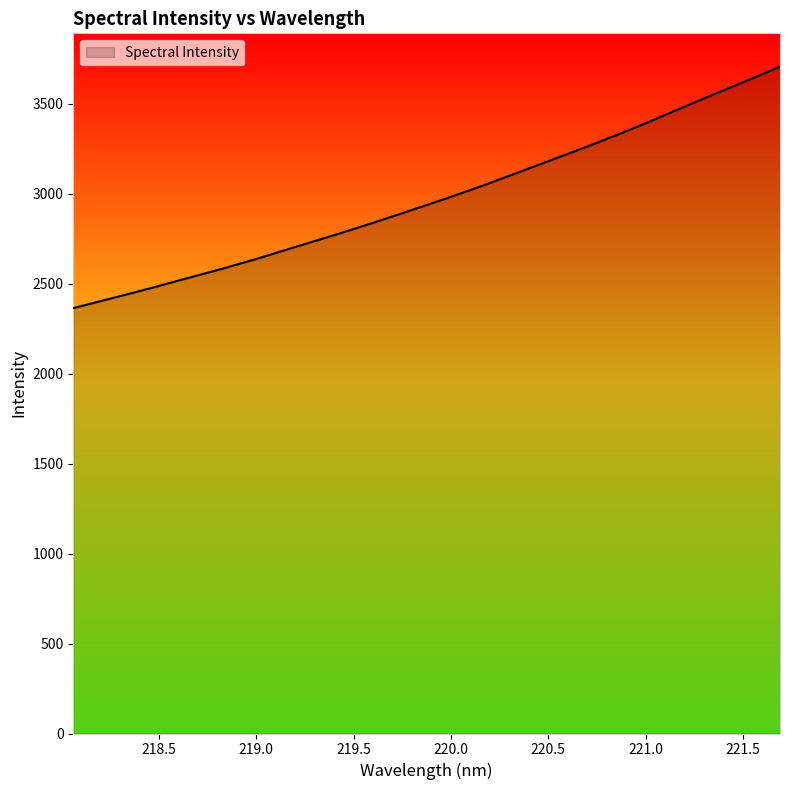

What is the average value?

2975.4